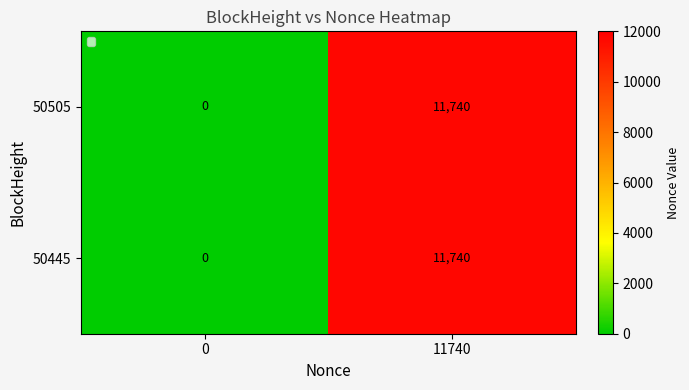

What is the average value of the 50505 series?

5870